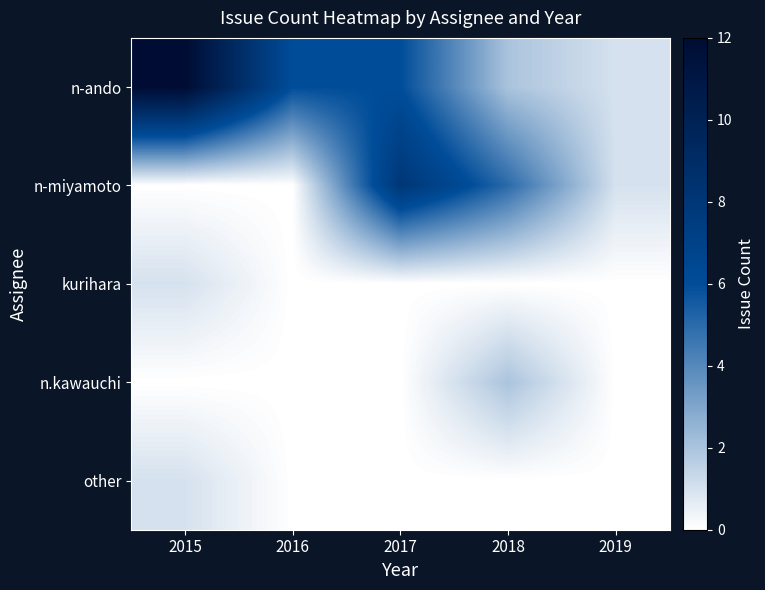

At how many categories does at least one series exceed 10?

1